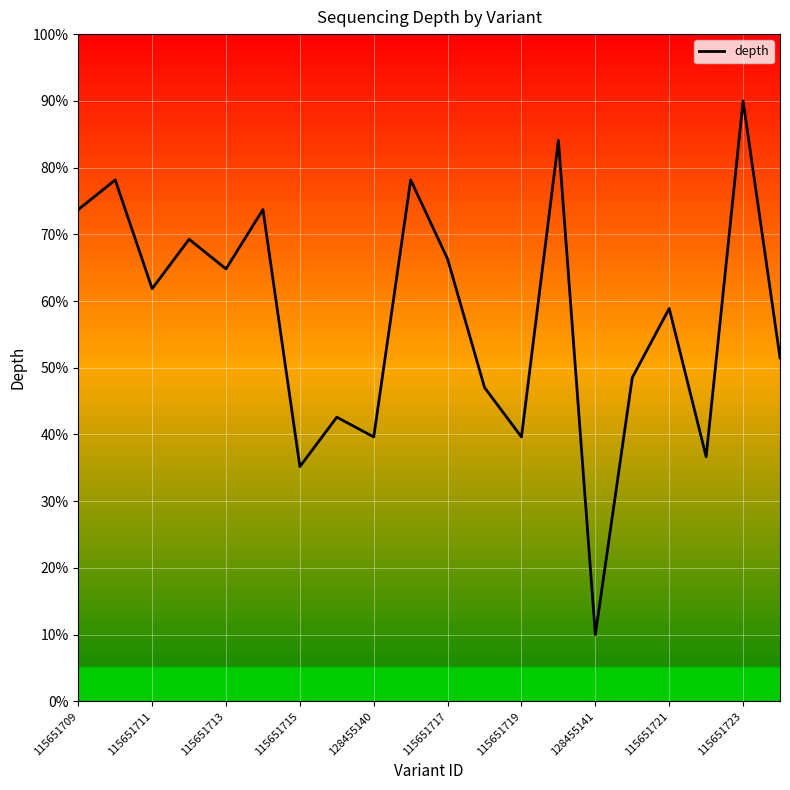

What is the difference between the maximum and minimum values?

80.0